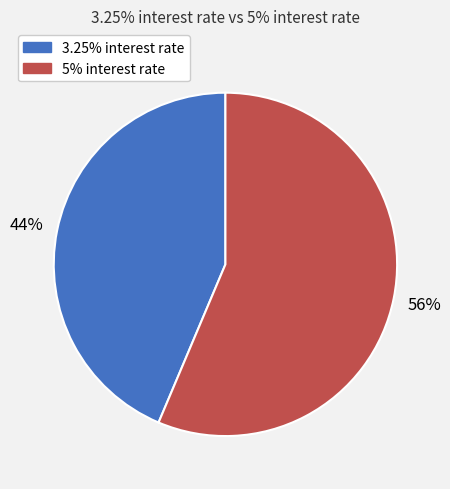

Does any single category account for the majority?

Yes